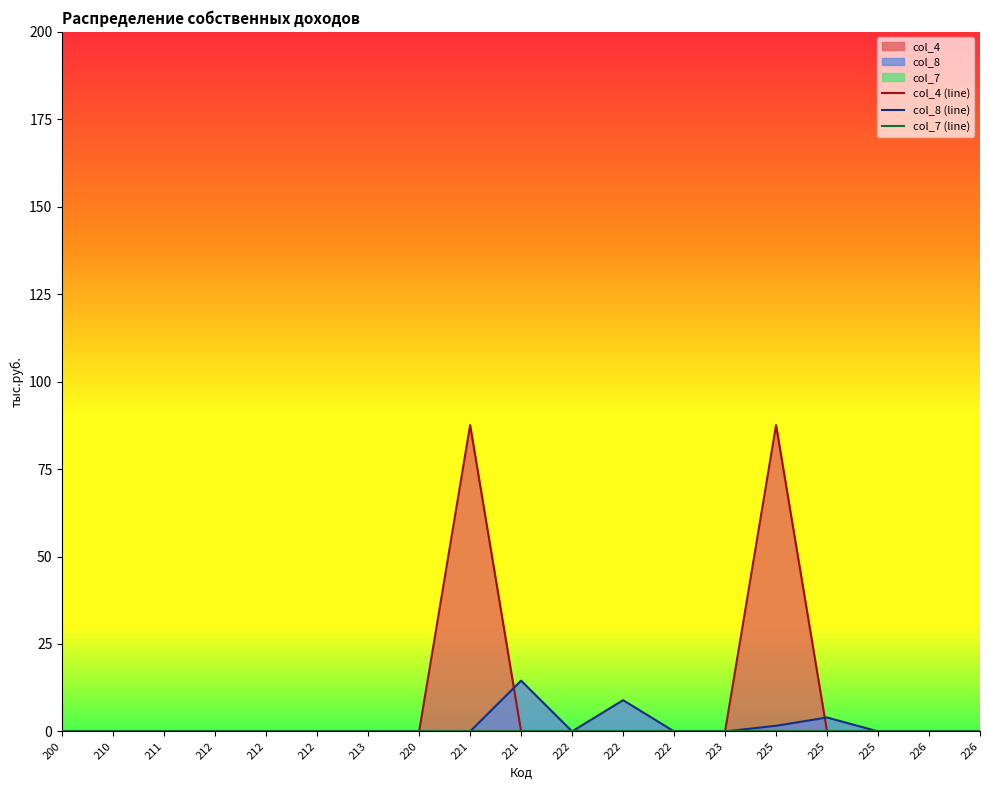

At which category does the chart reach its peak across all series?

221